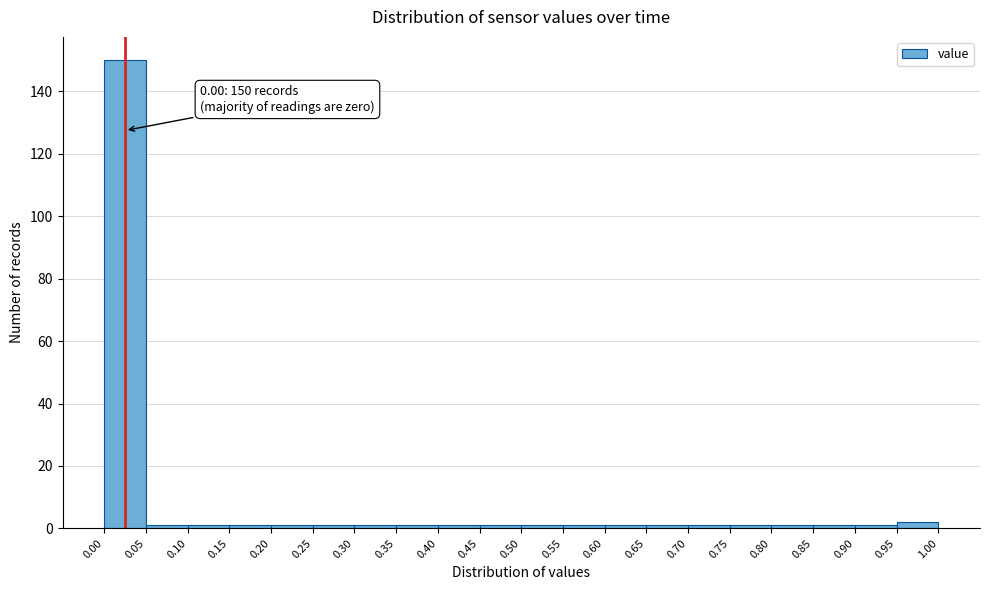

Over which range of the x-axis is the bar tallest?

0.00 to 0.05